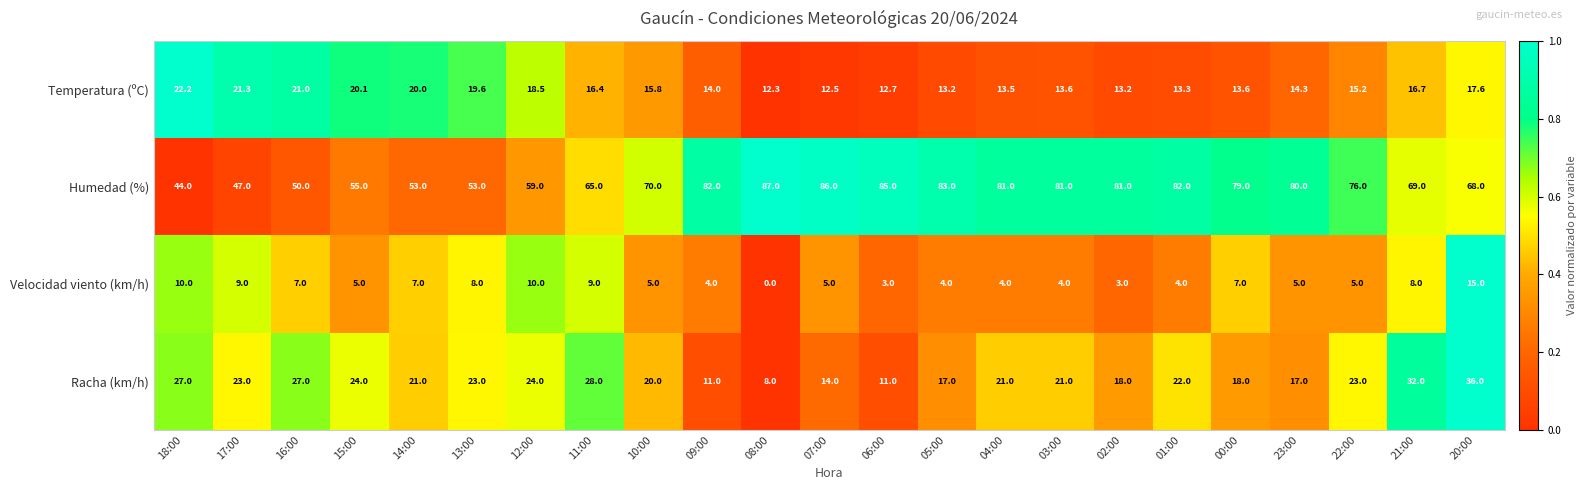

What is the difference between the Racha (km/h) values at 09:00 and 18:00?

16.0